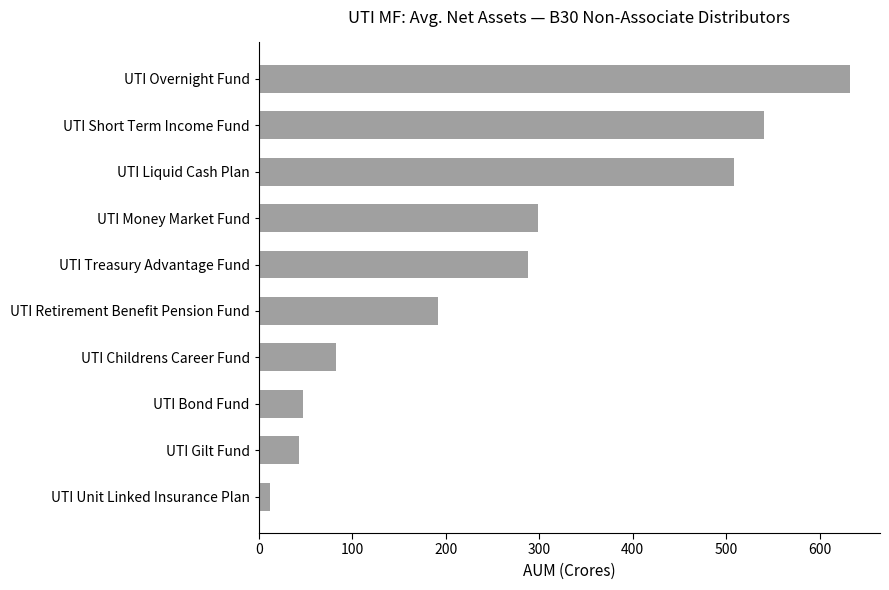

True or false: the data shows 47.8 at UTI Bond Fund.

True